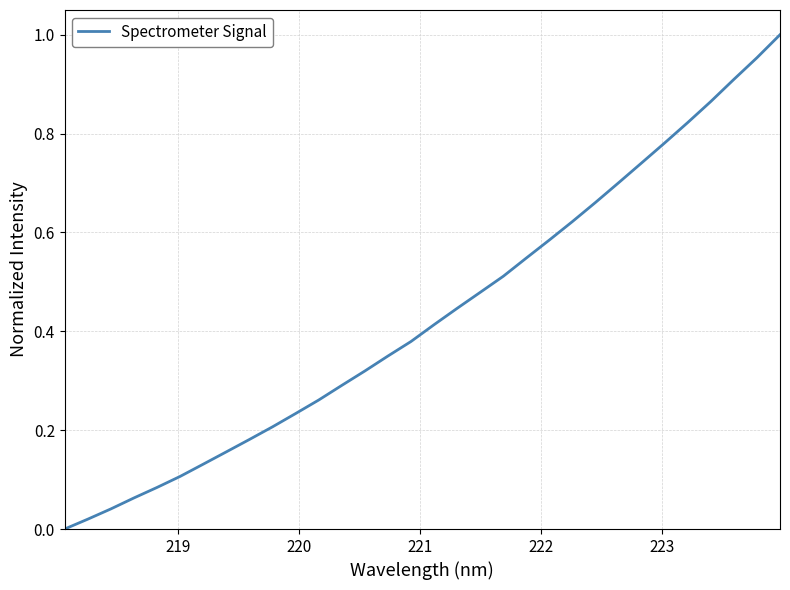

How many lines are shown in the chart?

1